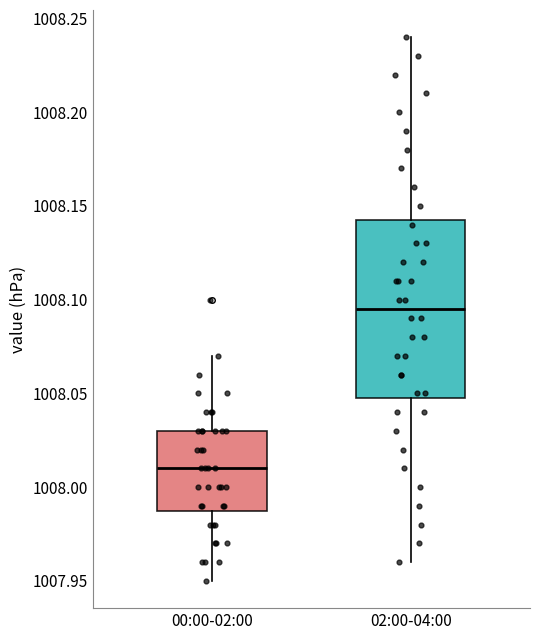

Which box has the lowest median line?

00:00-02:00